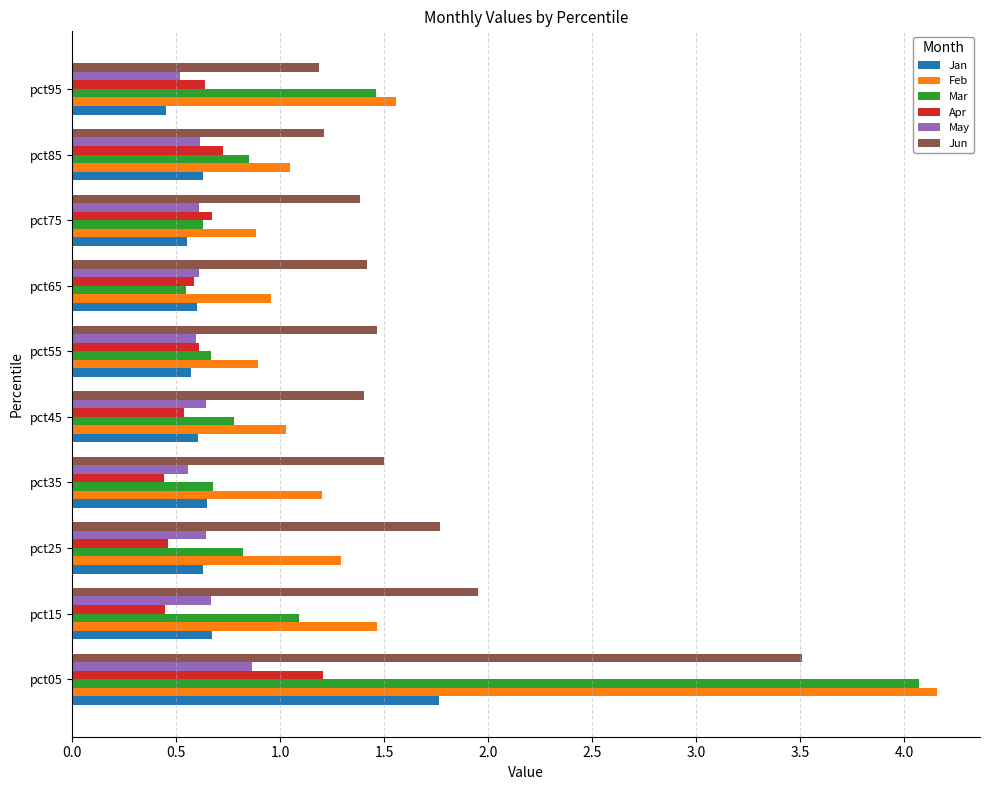

The Jun series shows 0.7 at pct85. True or false?

False